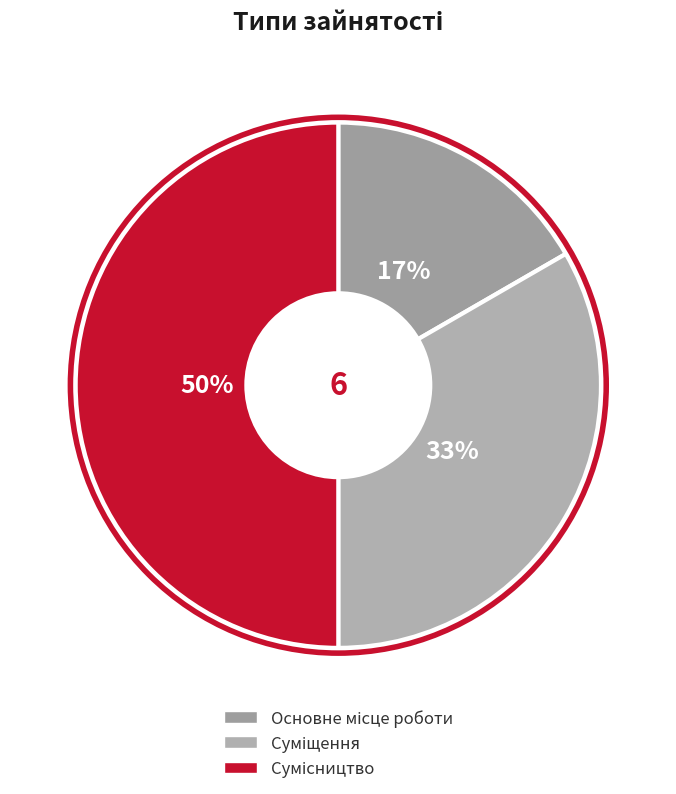

Is there any slice that represents more than half of the pie?

No